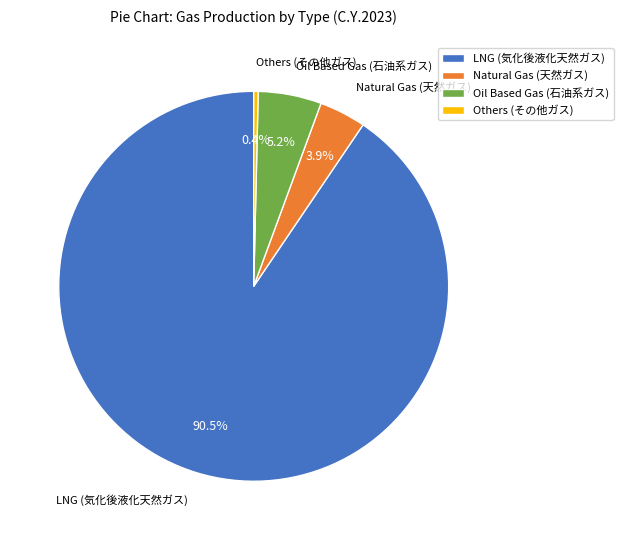

How much of the chart is everything except Natural Gas (天然ガス)?

96.1%